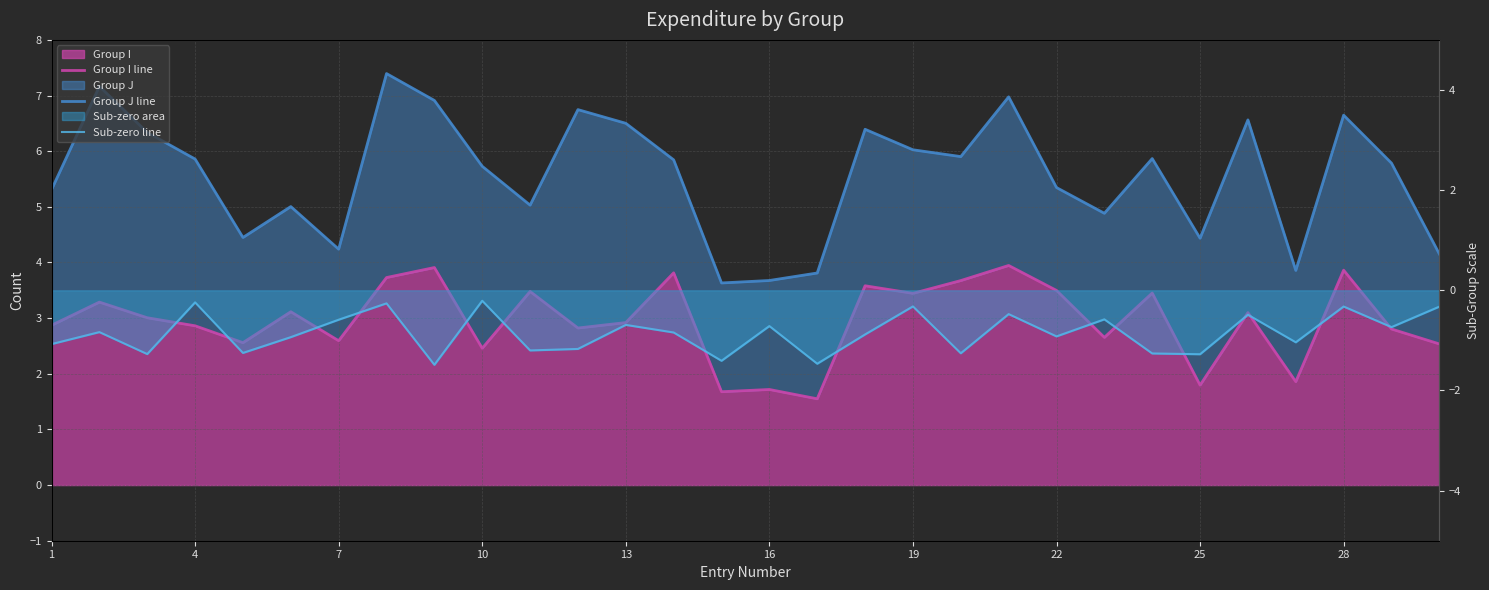

What is the sum of all Group I line values?

88.6